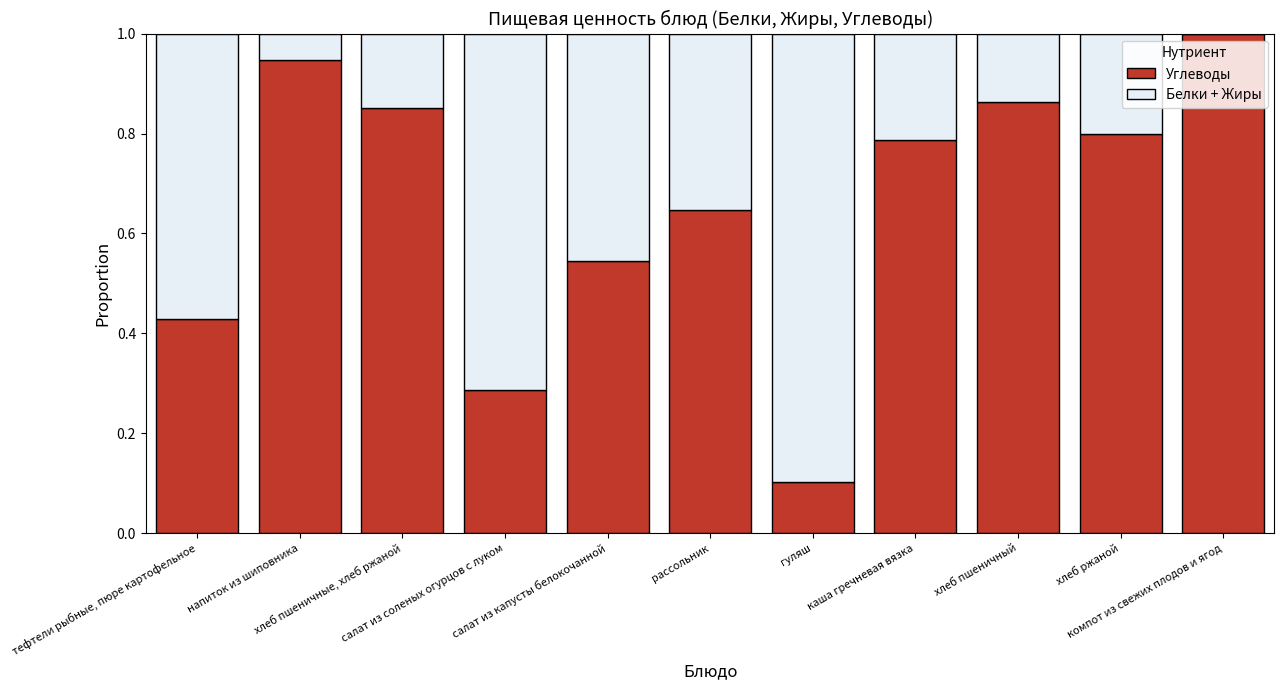

What is the maximum value for Углеводы?

1.0